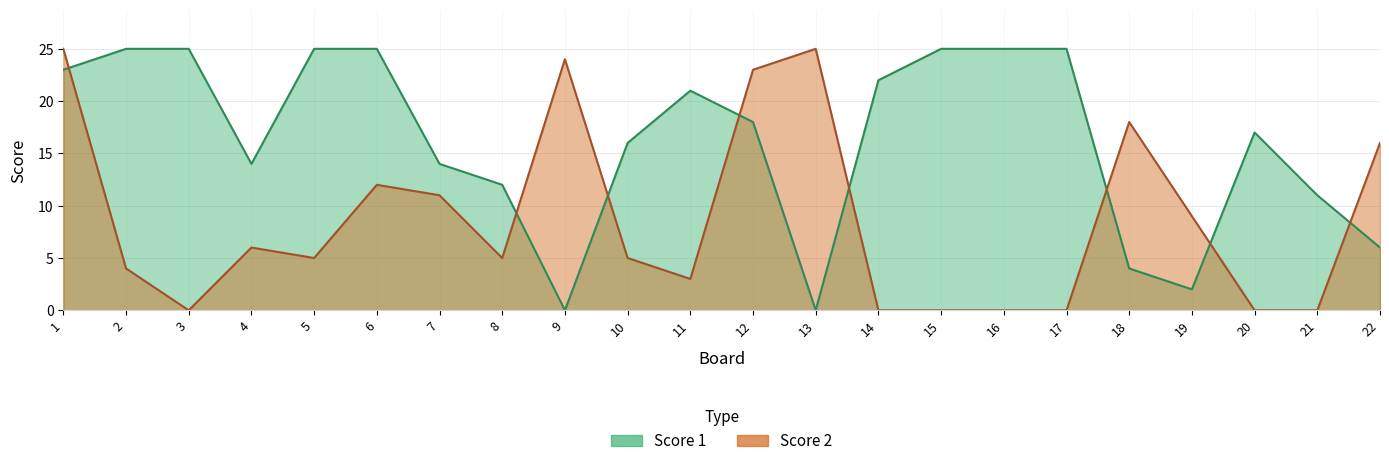

How many positive values does the Score 2 series have?

15